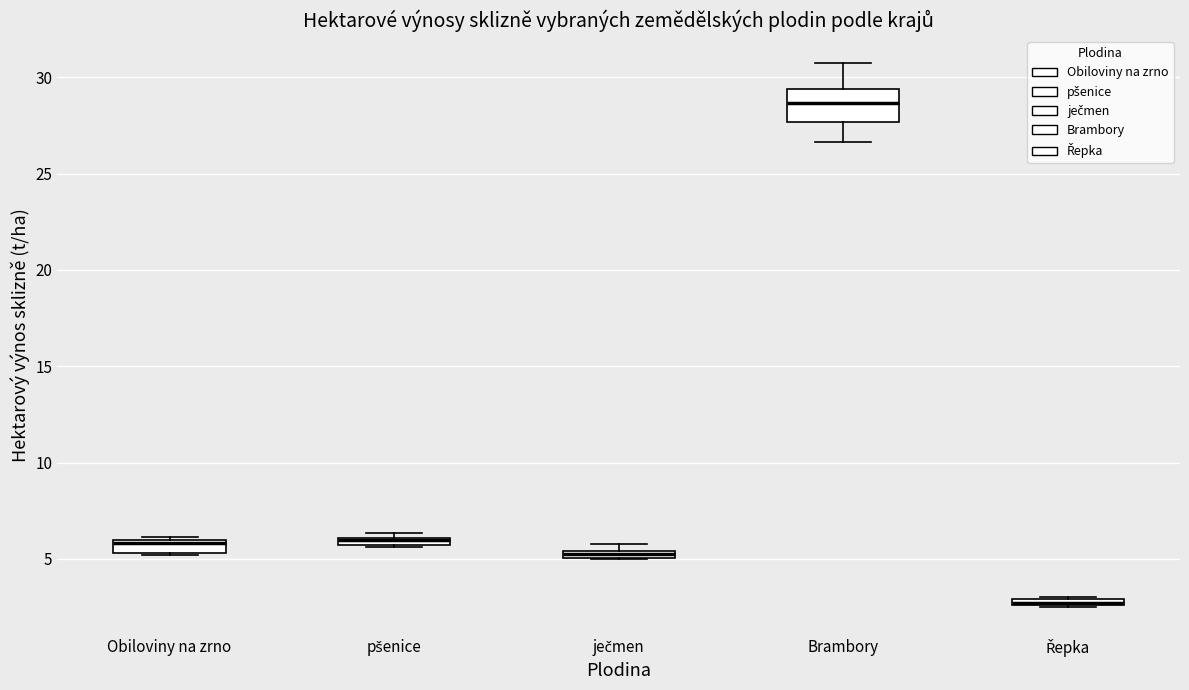

Where is the upper edge of the box for Obiloviny na zrno on the y-axis? The values are not printed on the chart, so give them approximately, as read against the axis.

6.0